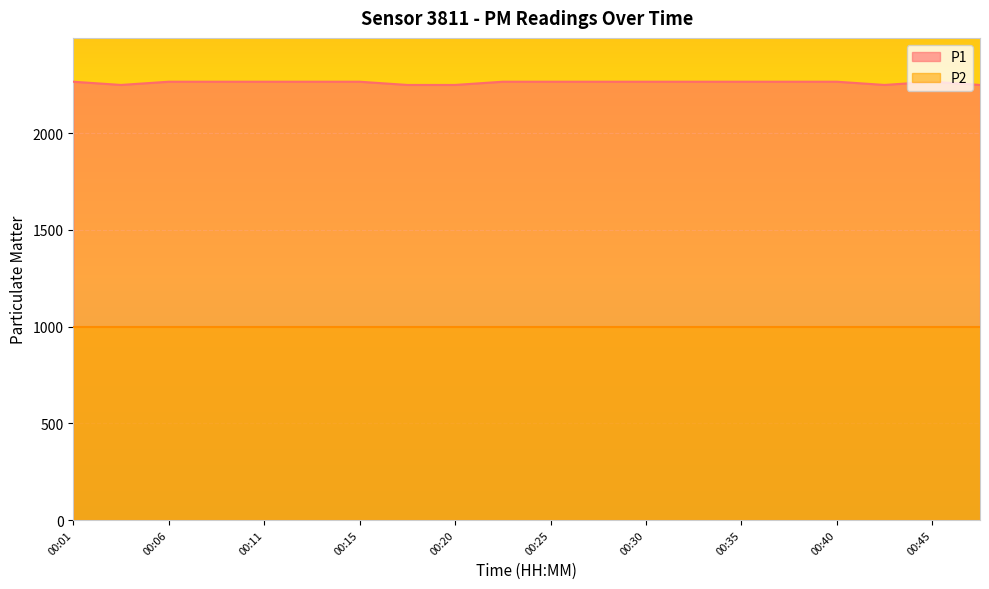

Where does the data first go above 2266?

00:01